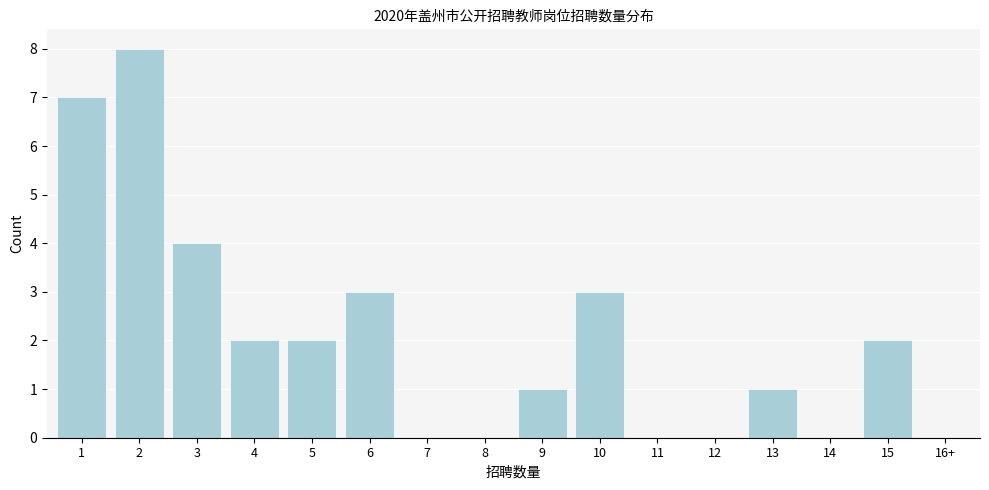

Reading left to right, list all the values displayed in this chart.

1=7	2=8	3=4	4=2	5=2	6=3	7=0	8=0	9=1	10=3	11=0	12=0	13=1	14=0	15=2	16+=0